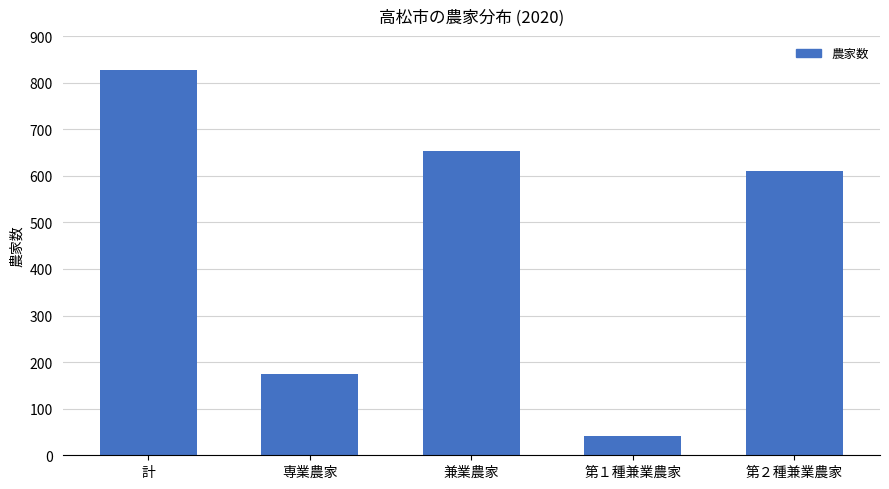

At which label is the value closest to 434?

第２種兼業農家